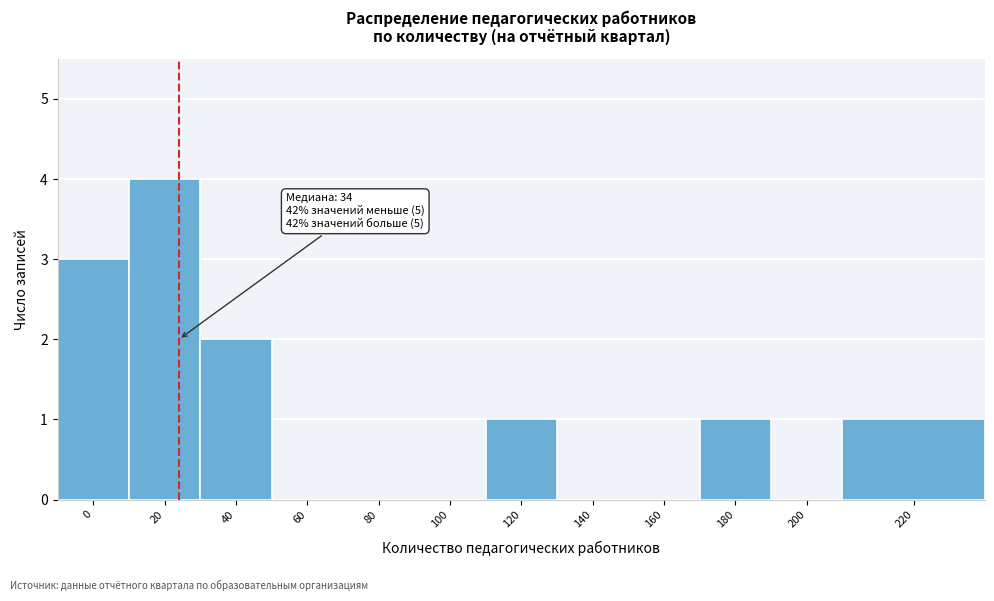

Reading left to right, list all the values displayed in this chart.

0=3	20=4	40=2	60=0	80=0	100=0	120=1	140=0	160=0	180=1	200=0	220=1